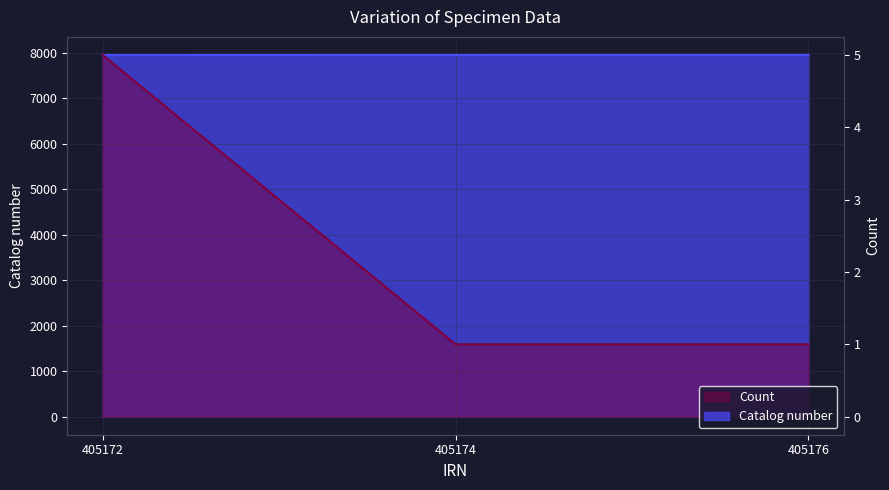

Between 405172 and 405174, which is larger?

405174